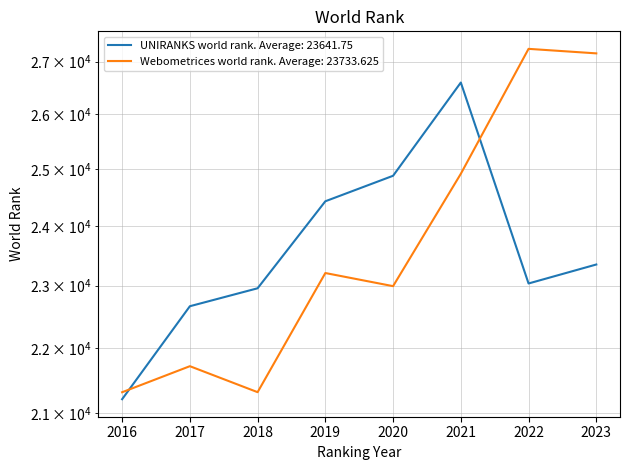

What is the average value of the Webometrices world rank series?

23734